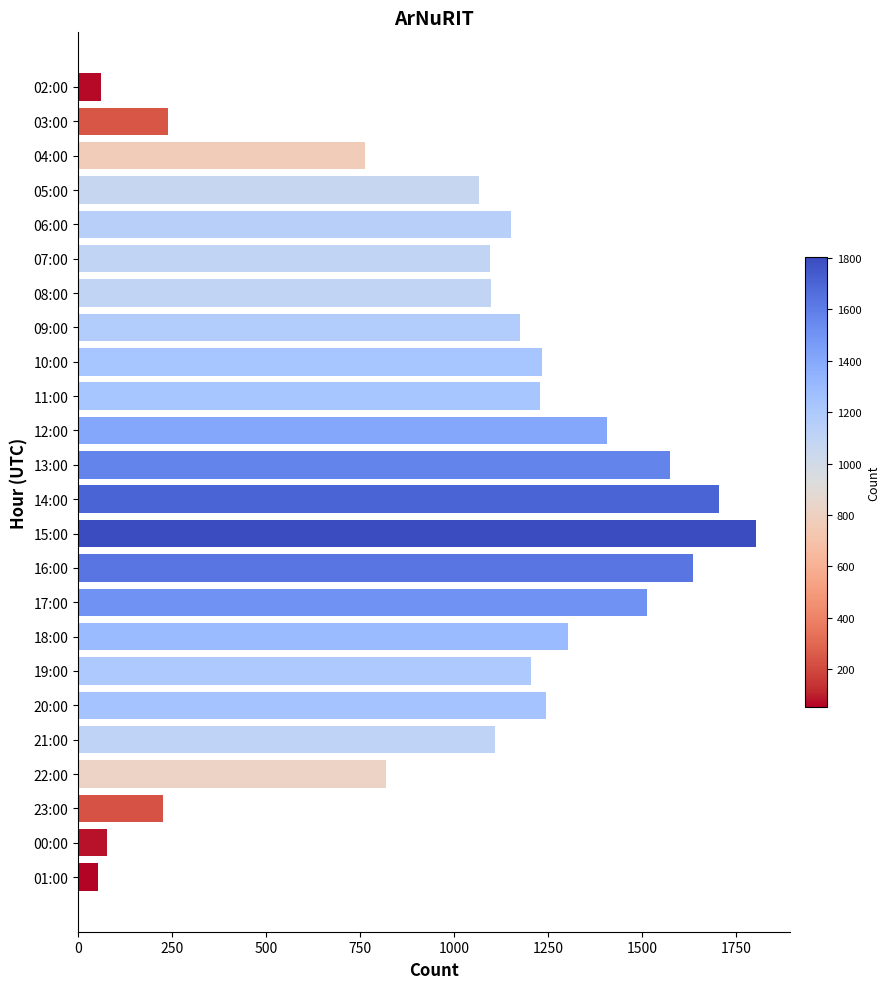

What is the greatest value displayed?

1803